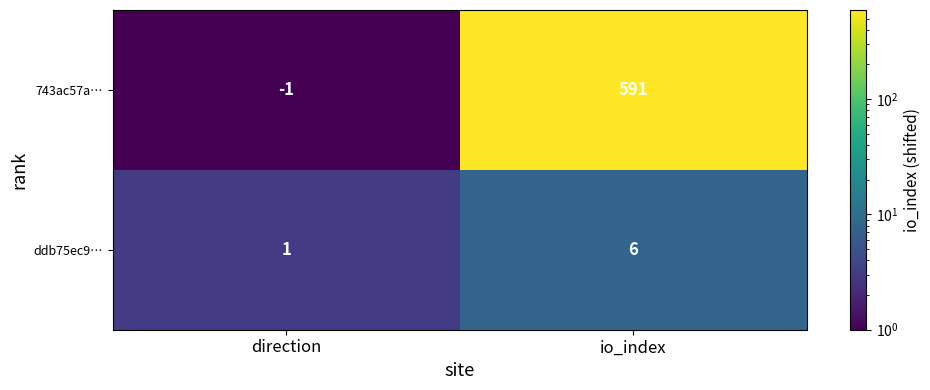

The value of 743ac57a… at direction is -2. True or false?

False